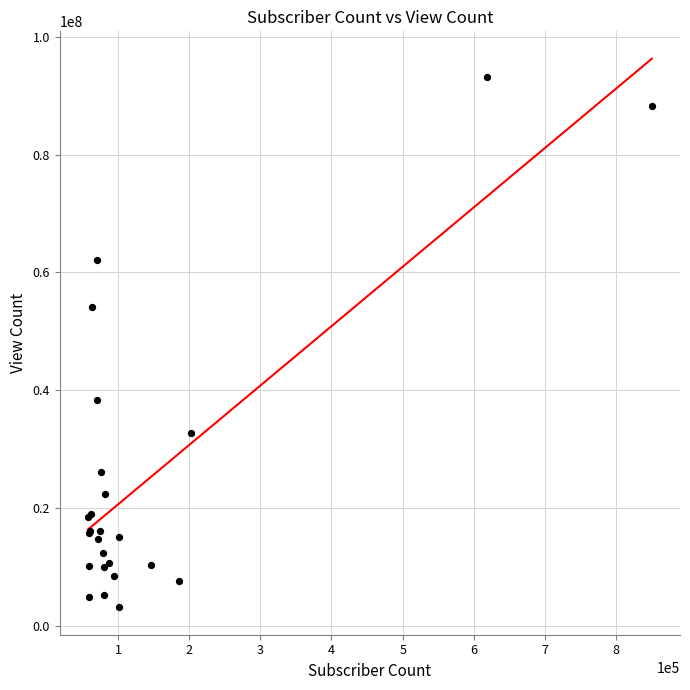

What Y value in the scatter plot is closest to 48149984?

54067562